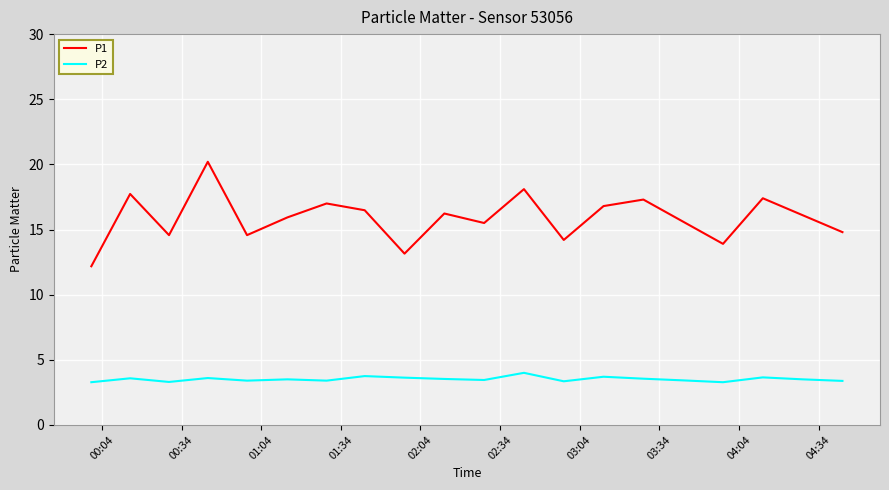

In P1, how many points are lower than both neighbors (excluding endpoints)?

6